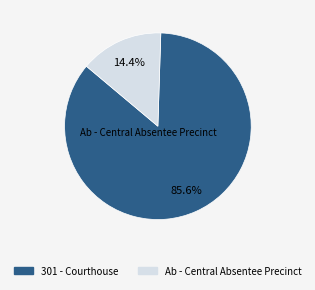

The Ab - Central Absentee Precinct slice represents 14% of the pie. True or false?

True